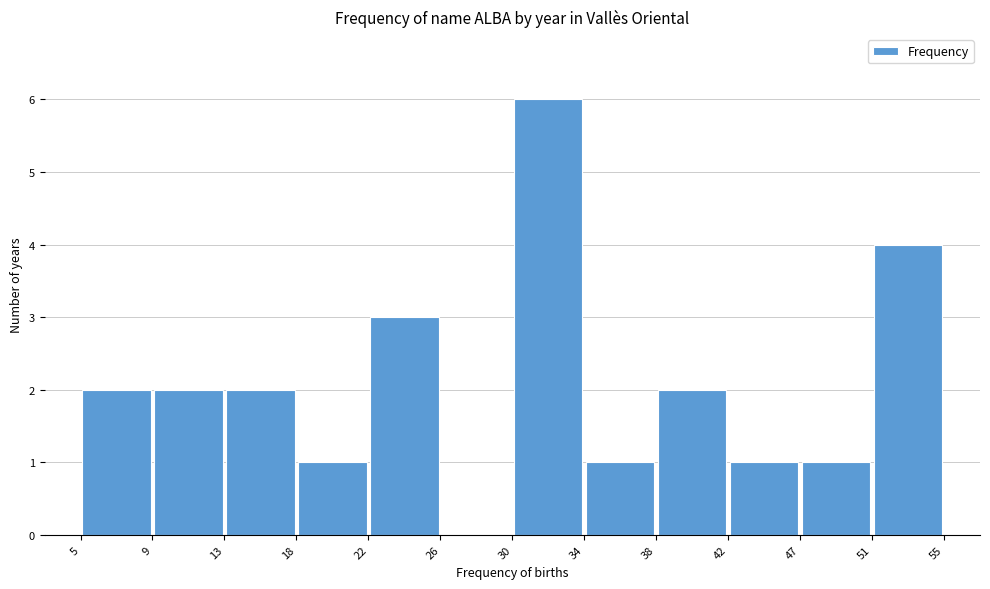

Reading left to right, transcribe this chart: for each bar, give the range it covers on the x-axis and its height. The values are not printed on the chart, so give them approximately, as read against the axis.

5 to 9: 2
9 to 13: 2
13 to 18: 2
18 to 22: 1
22 to 26: 3
26 to 30: 0
30 to 34: 6
34 to 38: 1
38 to 42: 2
42 to 47: 1
47 to 51: 1
51 to 55: 4